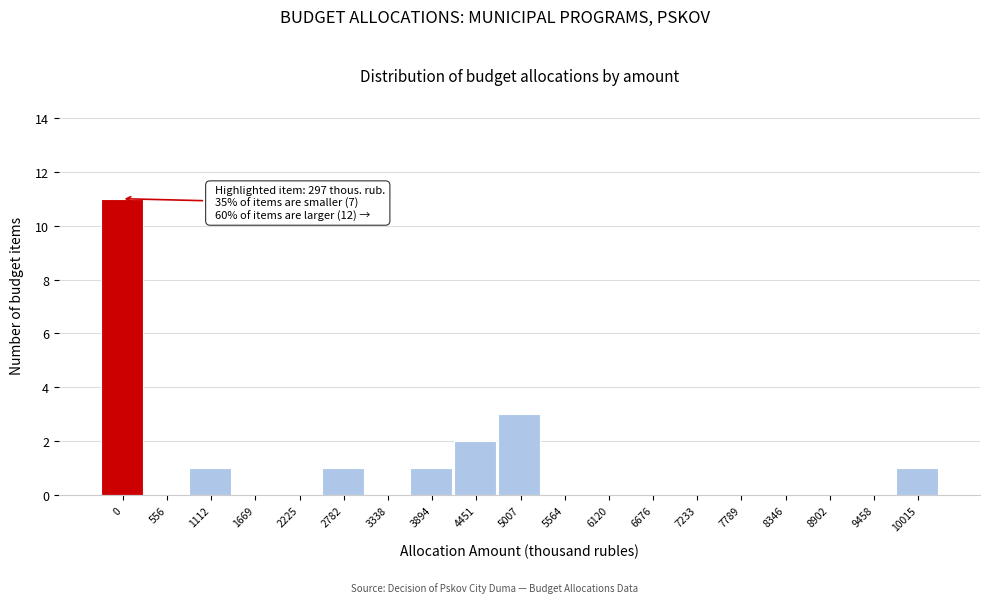

Reading left to right, extract all data points from this chart.

0=11	556=0	1112=1	1669=0	2225=0	2782=1	3338=0	3894=1	4451=2	5007=3	5564=0	6120=0	6676=0	7233=0	7789=0	8346=0	8902=0	9458=0	10015=1